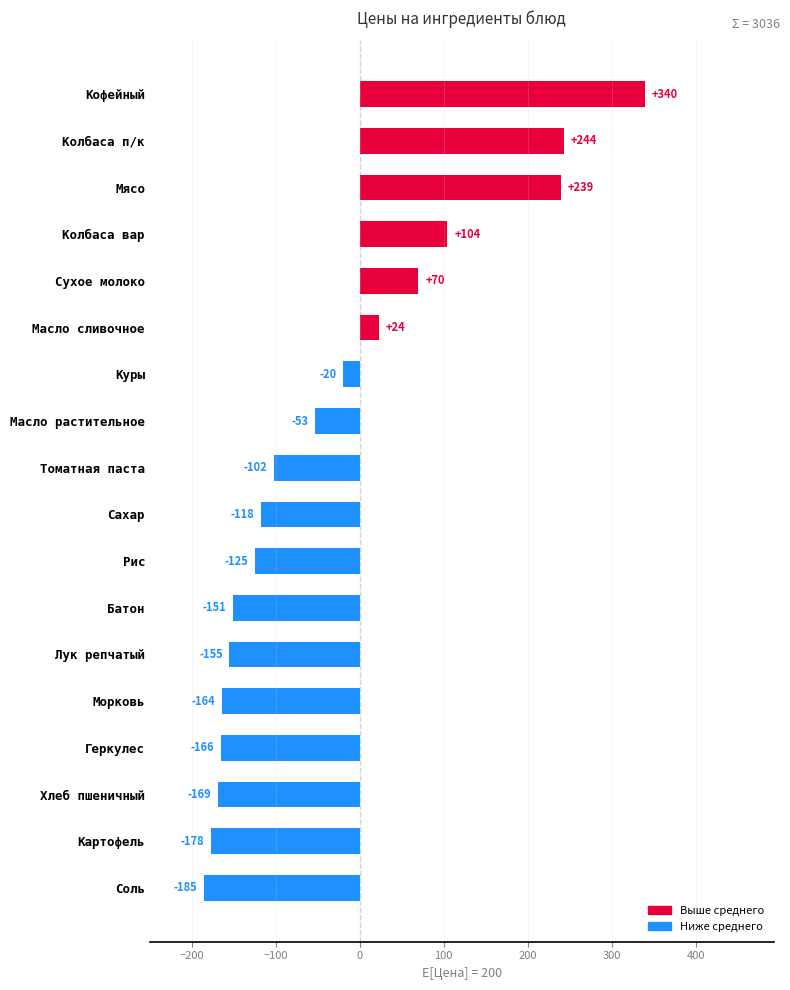

What is the minimum value shown in the chart?

-185.0